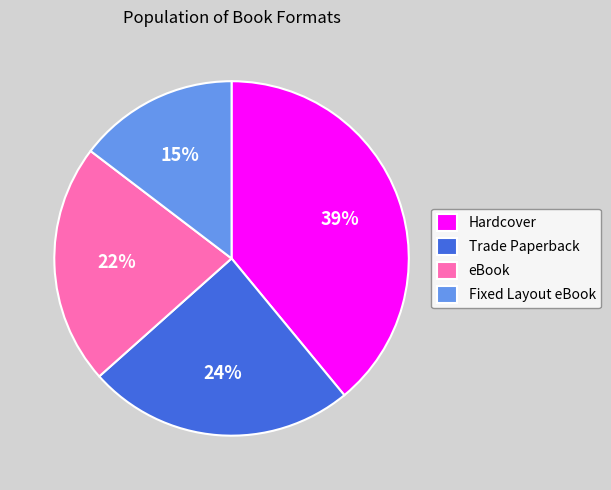

Is eBook the majority of the pie?

No